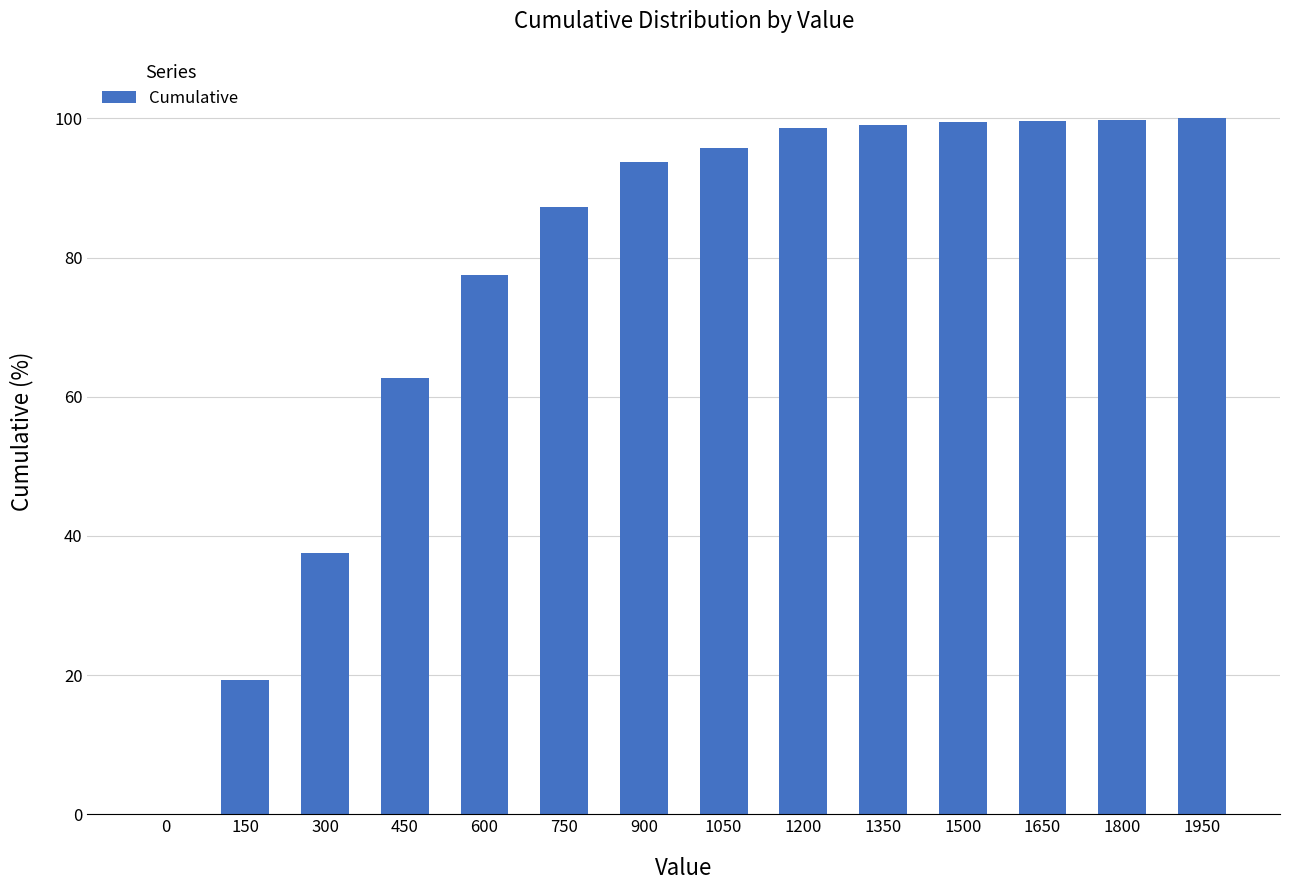

What is the sum of all values?

1070.4